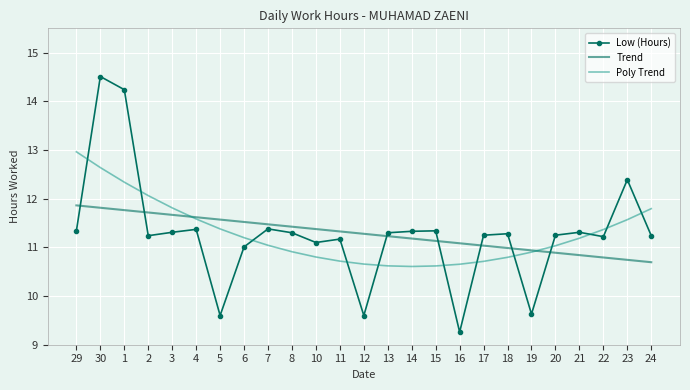

Read the Low (Hours) value at 16.

9.3